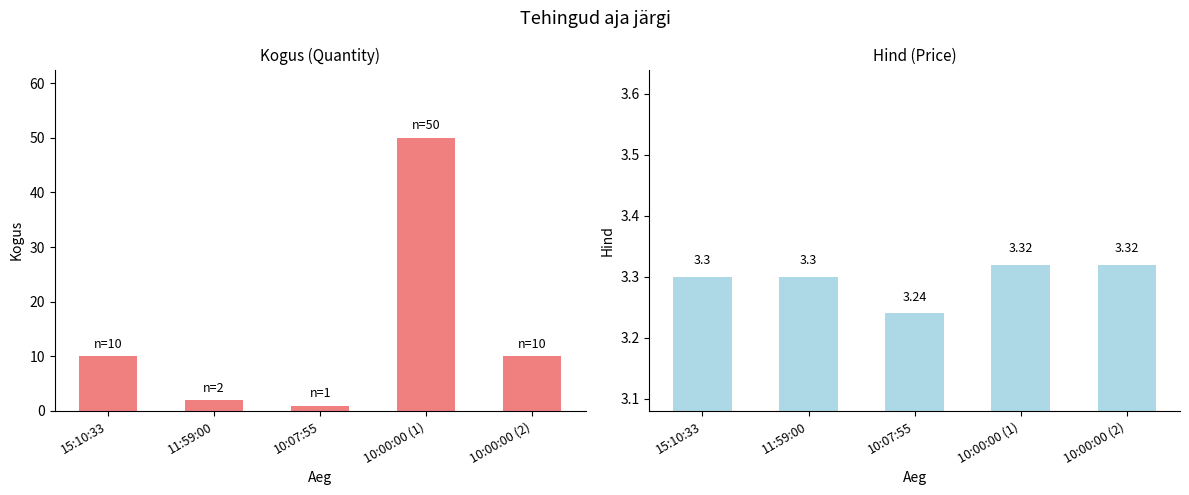

Which series has the largest range (max minus min)?

Kogus